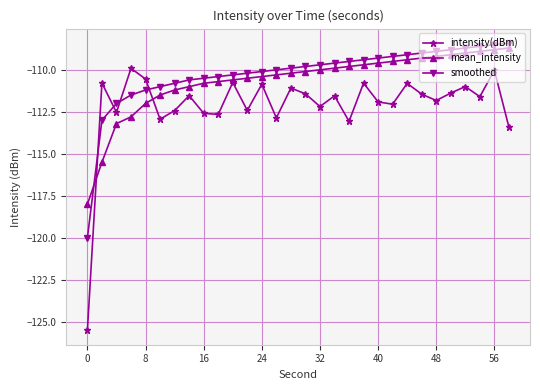

Is this an area chart (filled region under the line)?

No